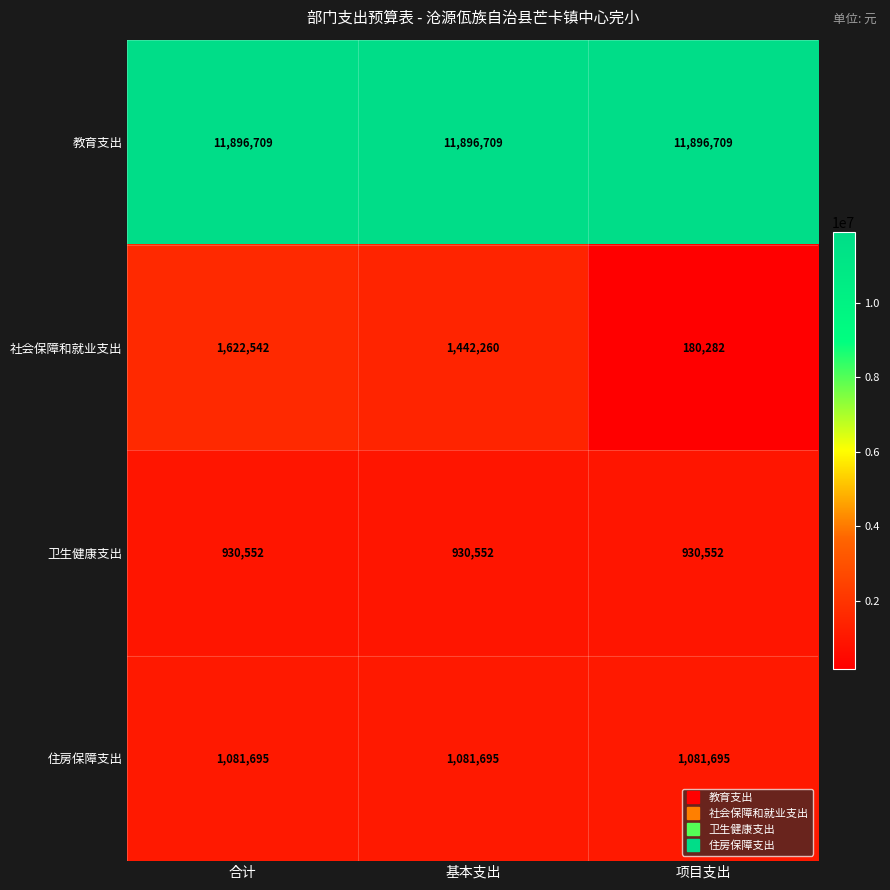

At how many categories does at least one series exceed 2338682?

3